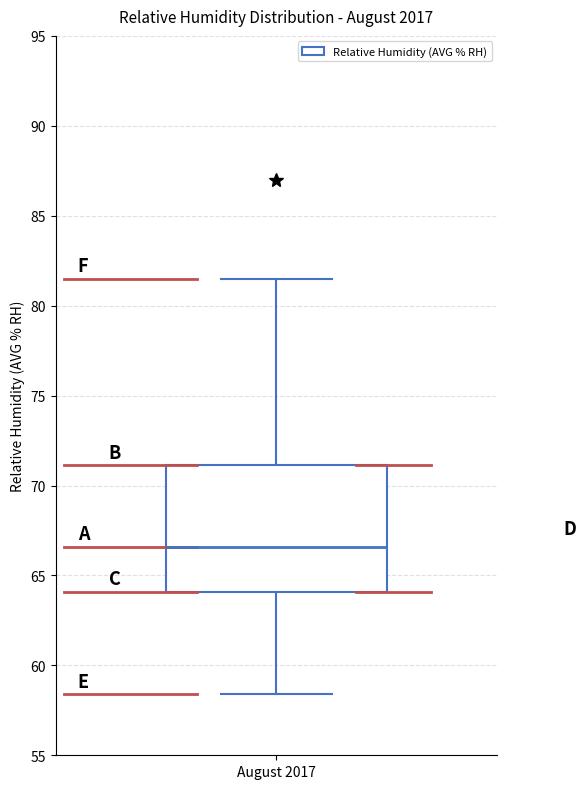

Transcribe this box plot: give where the median line is, the range the box spans, and where the two whiskers end, as read against the y-axis. The values are not printed on the chart, so give them approximately, as read against the axis.

median 66.5, box 64.0 to 71.0, whiskers 58.5 to 81.5